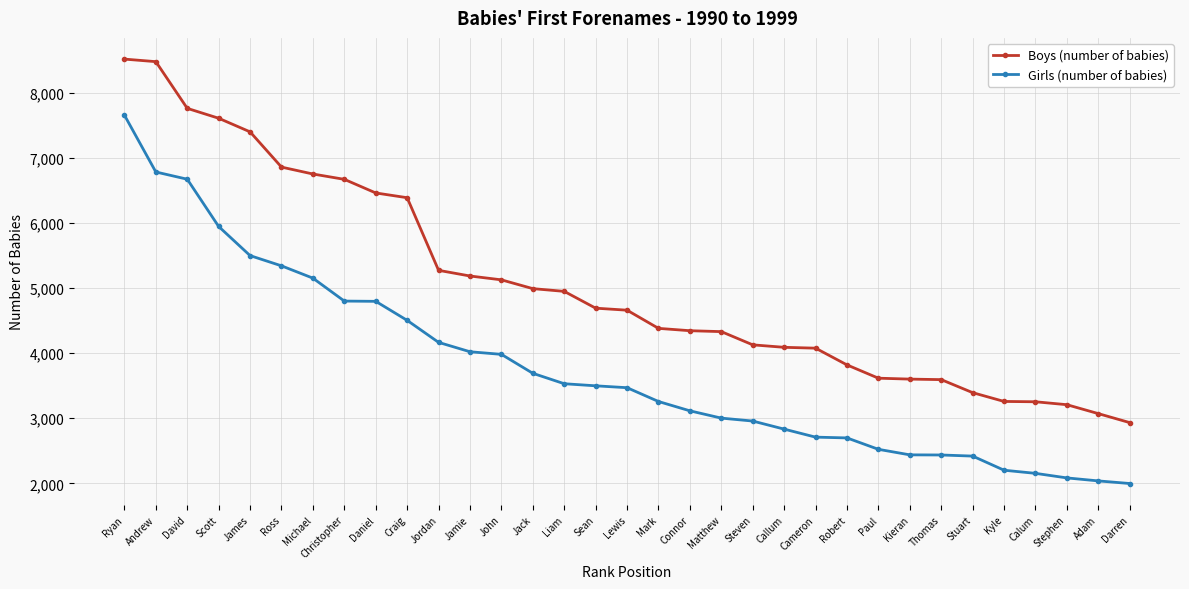

Which series has the largest total across all categories?

Boys (number of babies)